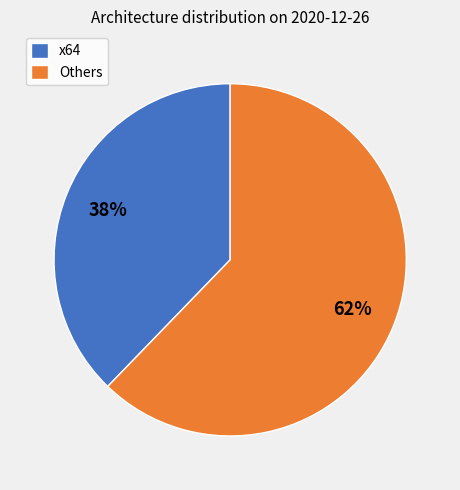

Rank the categories by value from highest to lowest.

Others, x64